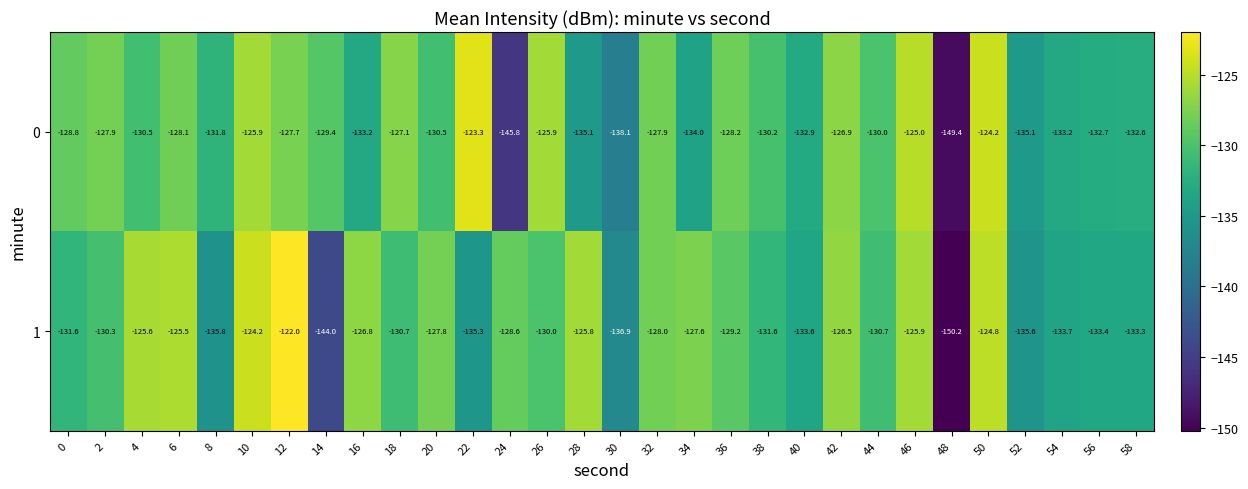

Count the number of data series in this chart.

2